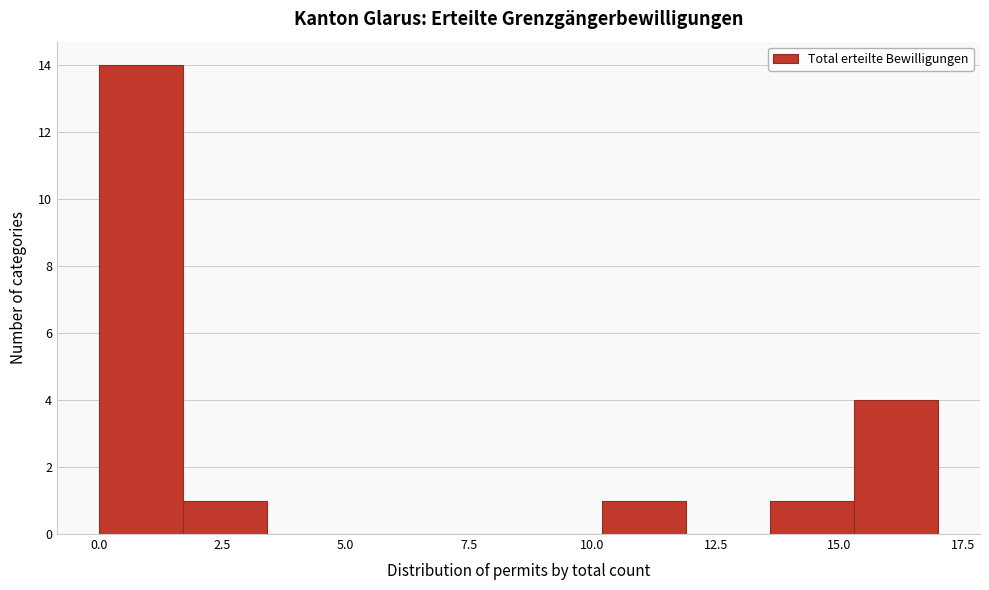

Read against the x-axis, roughly where is the centre of the tallest bar?

1.0